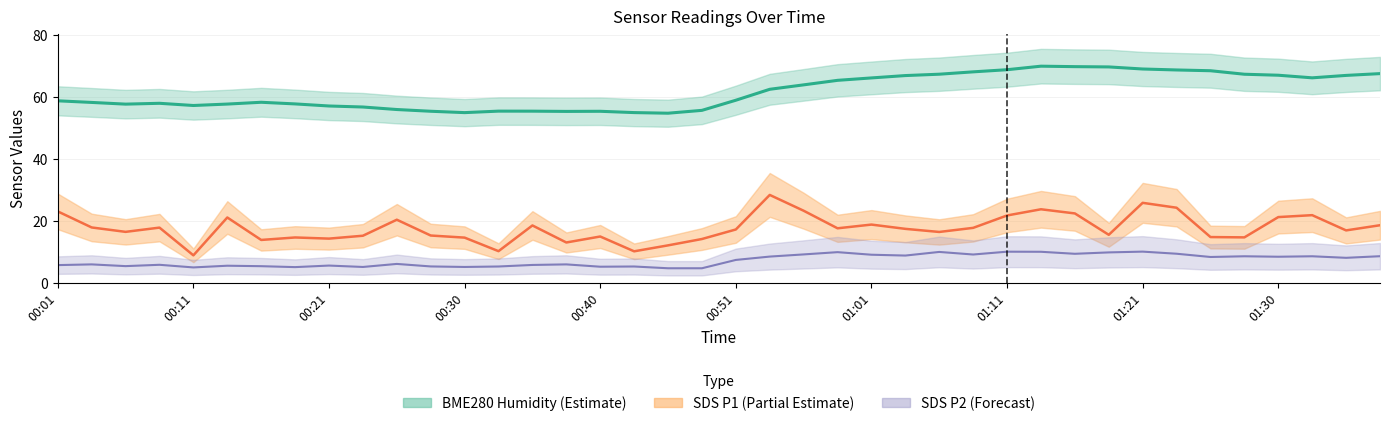

How many interior local valleys does the BME280_humidity series have?

6